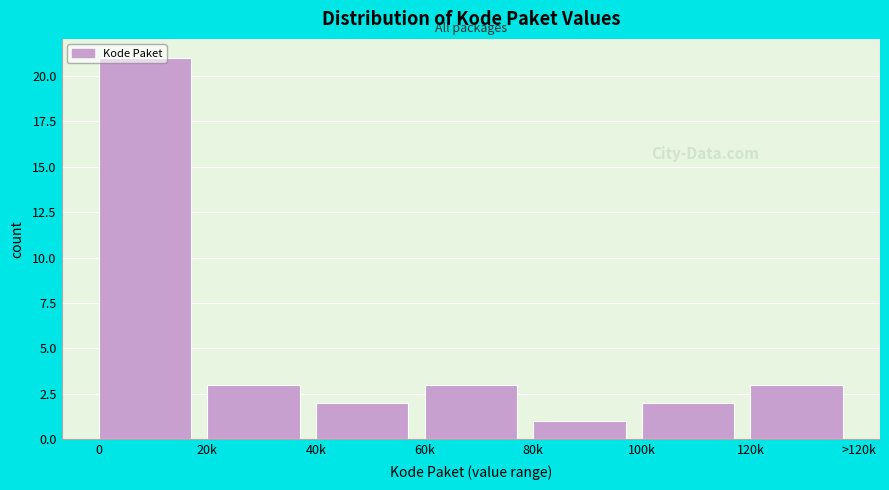

What is the sum of the values at 0 and 120k?

24